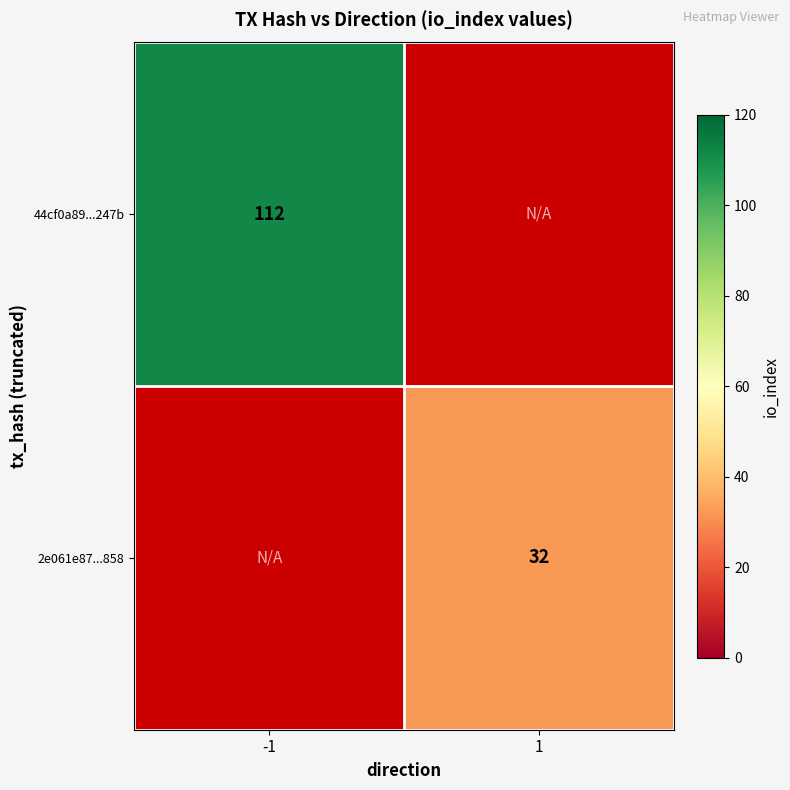

The value of 44cf0a89...247b at -1 is 162. True or false?

False